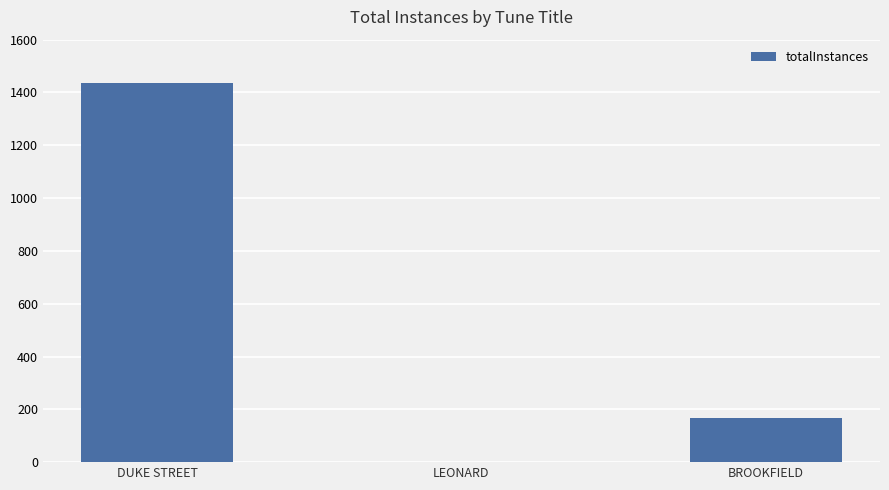

Count the number of categories in the chart.

3